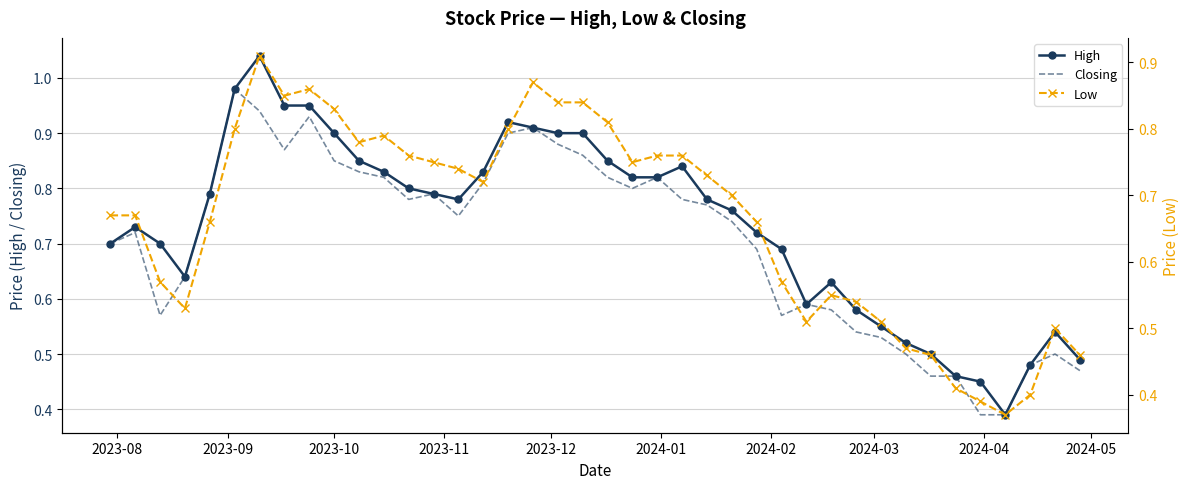

What is the difference between the maximum and minimum values in the Closing series?

0.6